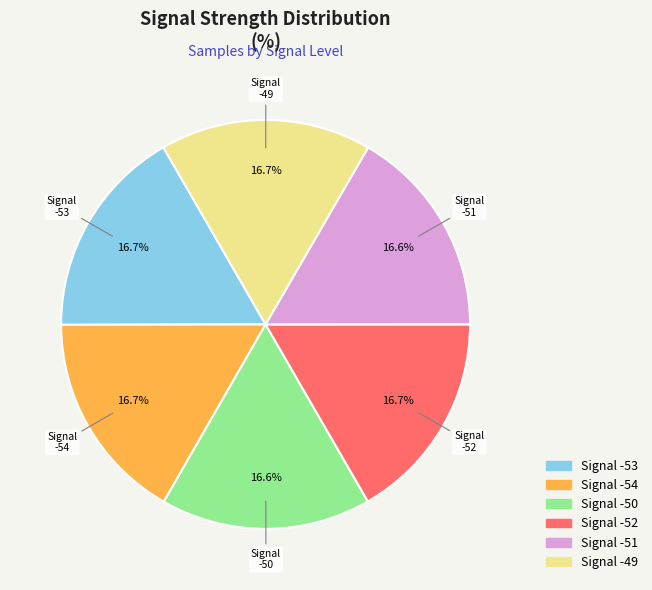

What percentage do Signal -50 and Signal -52 together represent?

33.3%